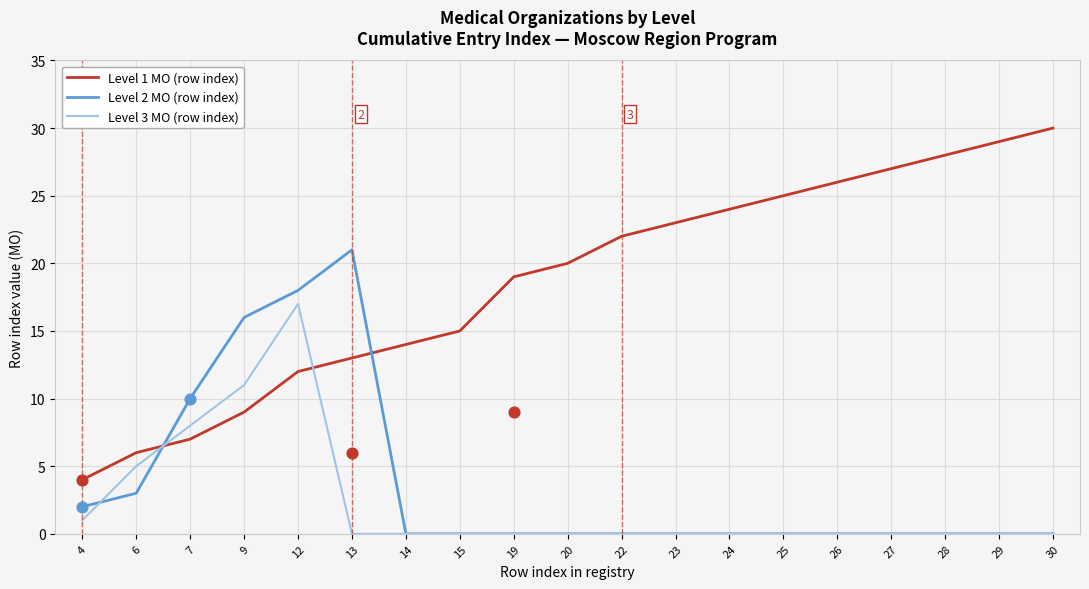

At how many categories does at least one series exceed 19?

11